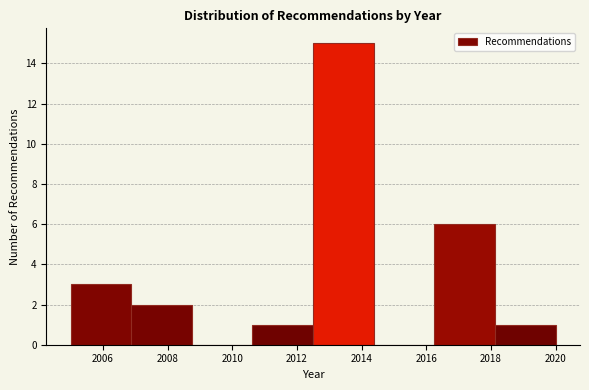

Reading left to right, list every bar in this chart as the range it spans on the x-axis followed by its height. Neither the bar edges nor the heights are printed on the chart, so give them approximately, as read against the axes.

2005.0 to 2006.8: 3
2006.8 to 2008.8: 2
2008.8 to 2010.6: 0
2010.6 to 2012.6: 1
2012.6 to 2014.4: 15
2014.4 to 2016.2: 0
2016.2 to 2018.2: 6
2018.2 to 2020.0: 1